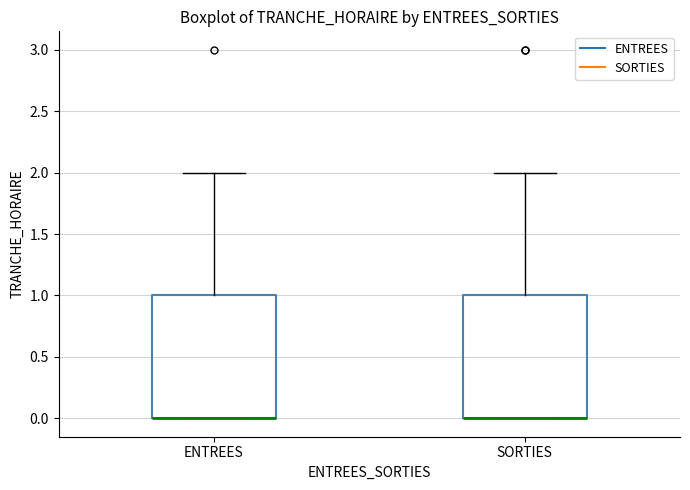

Reading left to right, transcribe this box plot: for each box, give where its median line is, the range the box spans, and where its two whiskers end, as read against the y-axis. The values are not printed on the chart, so give them approximately, as read against the axis.

ENTREES: median 0 (drawn on the box's lower edge), box 0 to 1, whiskers 0 to 2
SORTIES: median 0 (drawn on the box's lower edge), box 0 to 1, whiskers 0 to 2